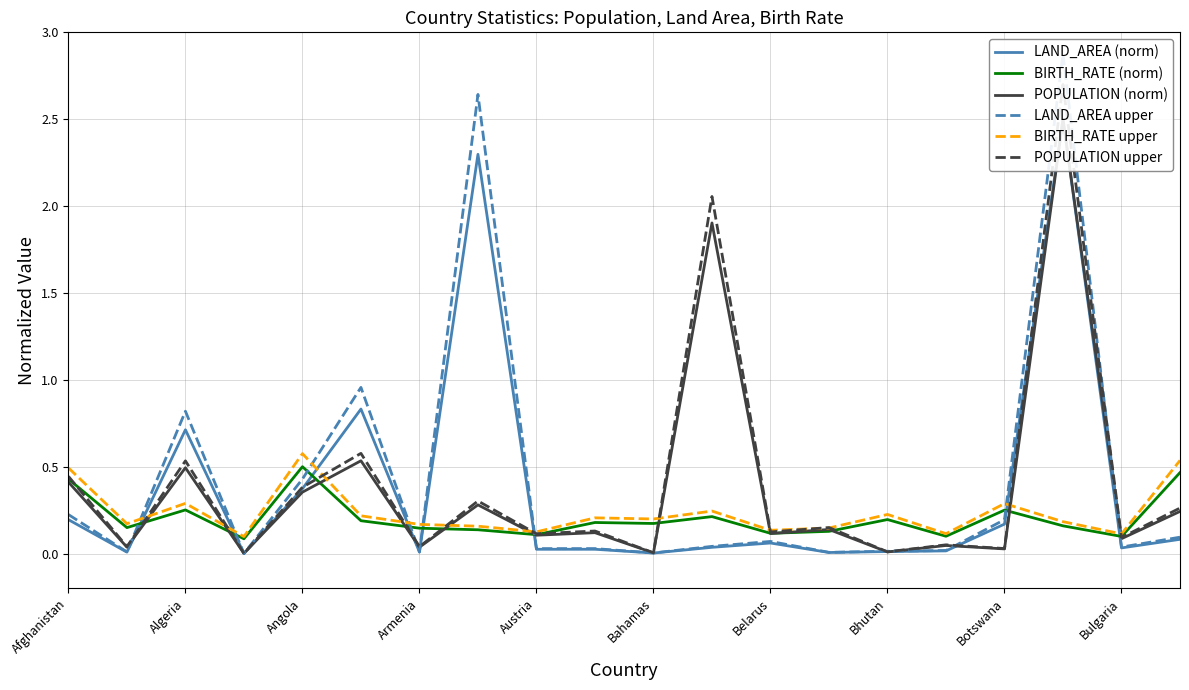

The value of BIRTH_RATE upper at Bhutan is 0.4. True or false?

False